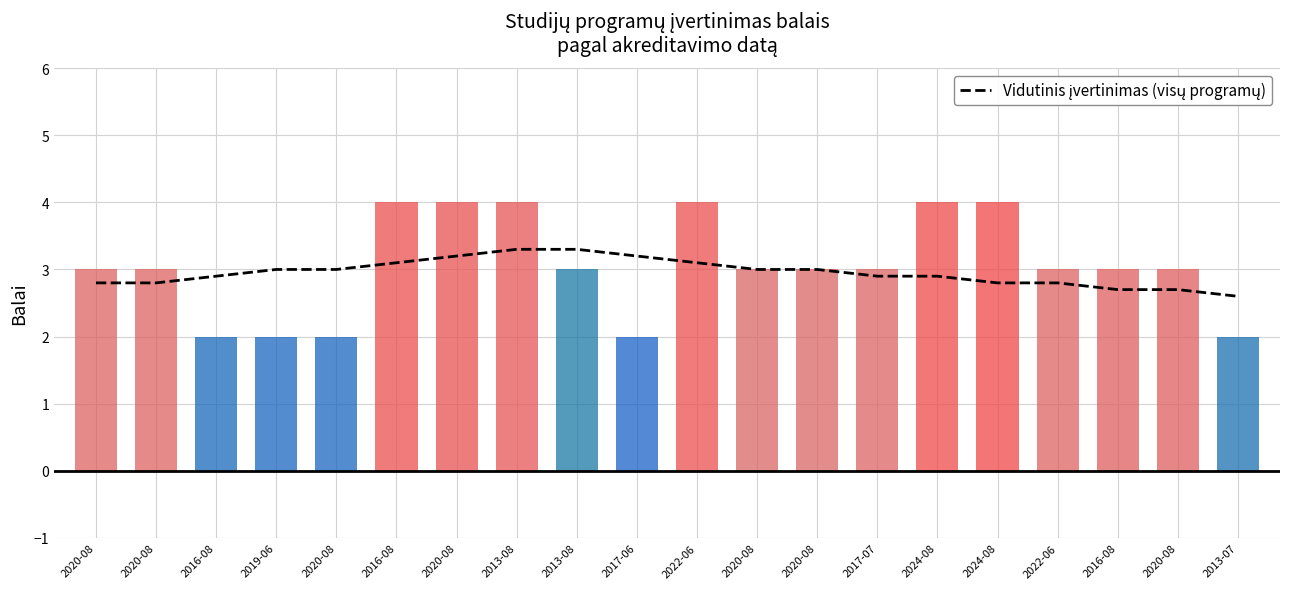

At which label is the value closest to 2?

2013-07